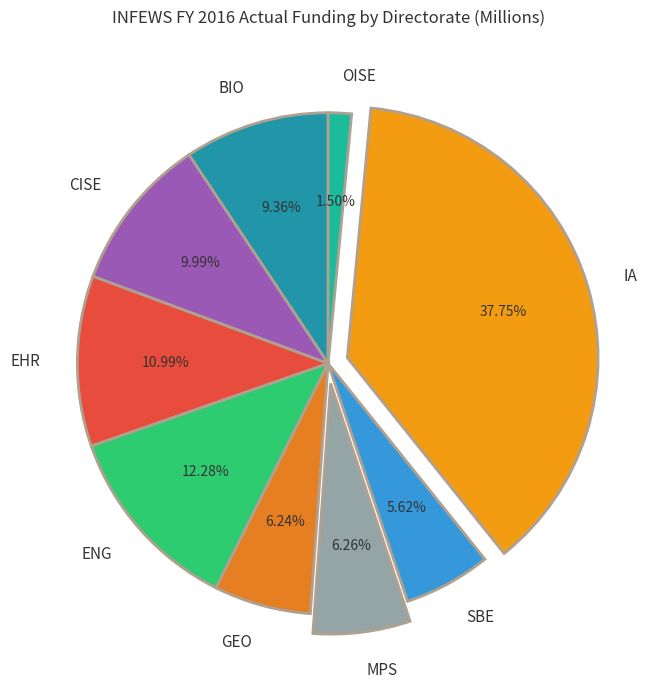

Which category has the smallest portion of the pie?

OISE